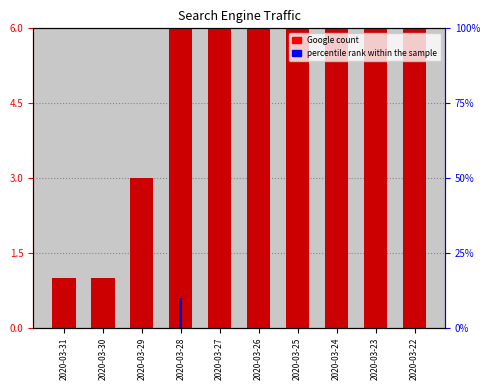

What is the difference between the second highest and minimum values in the Google (count) series?

28